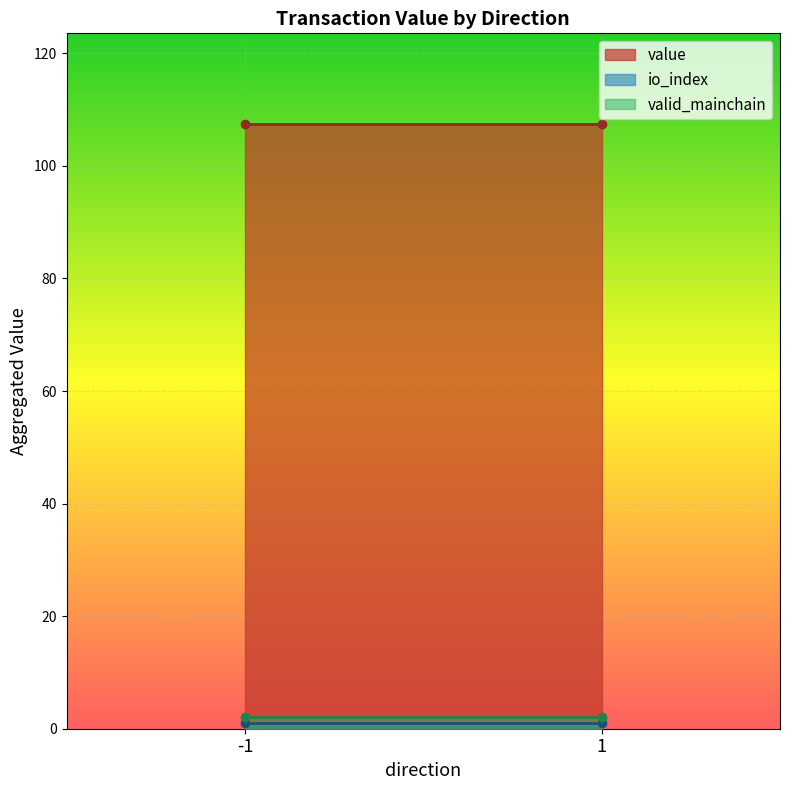

Between -1 and 1, which is larger?

-1